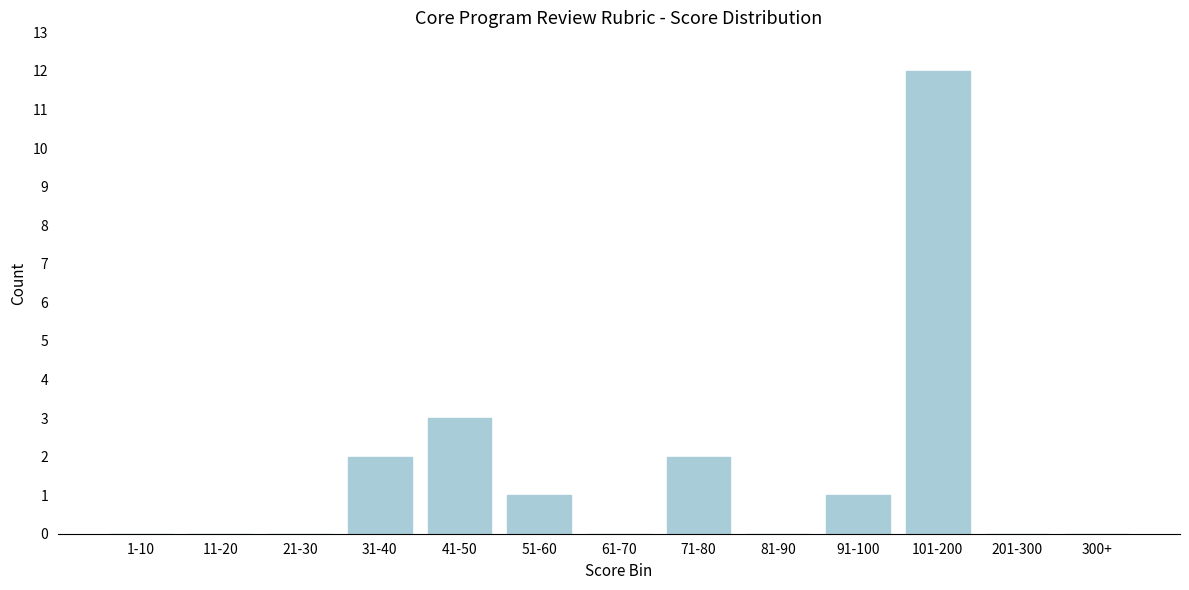

Reading left to right, transcribe all the data shown in this chart.

1-10=0	11-20=0	21-30=0	31-40=2	41-50=3	51-60=1	61-70=0	71-80=2	81-90=0	91-100=1	101-200=12	201-300=0	300+=0